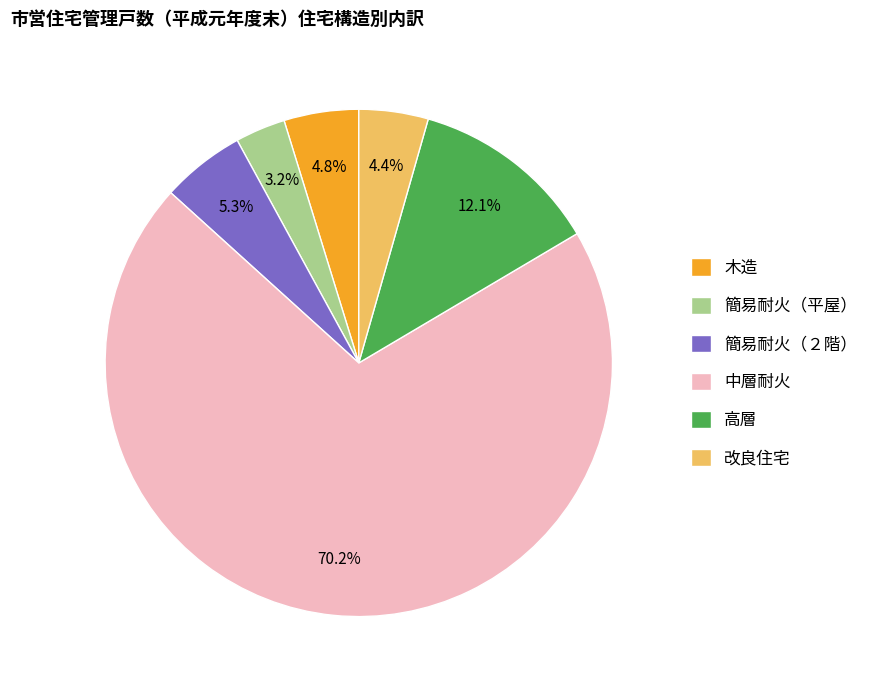

To the nearest percent, what is the difference between the 簡易耐火（平屋） and 簡易耐火（２階） slice percentages?

2%